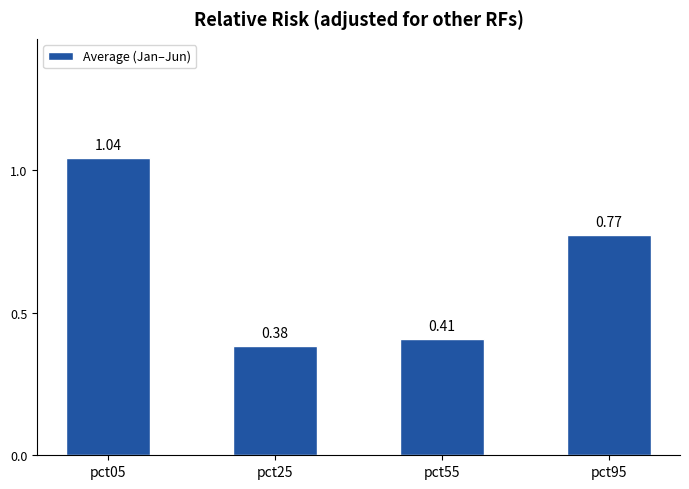

What is the change in value from pct25 to pct95?

+0.4